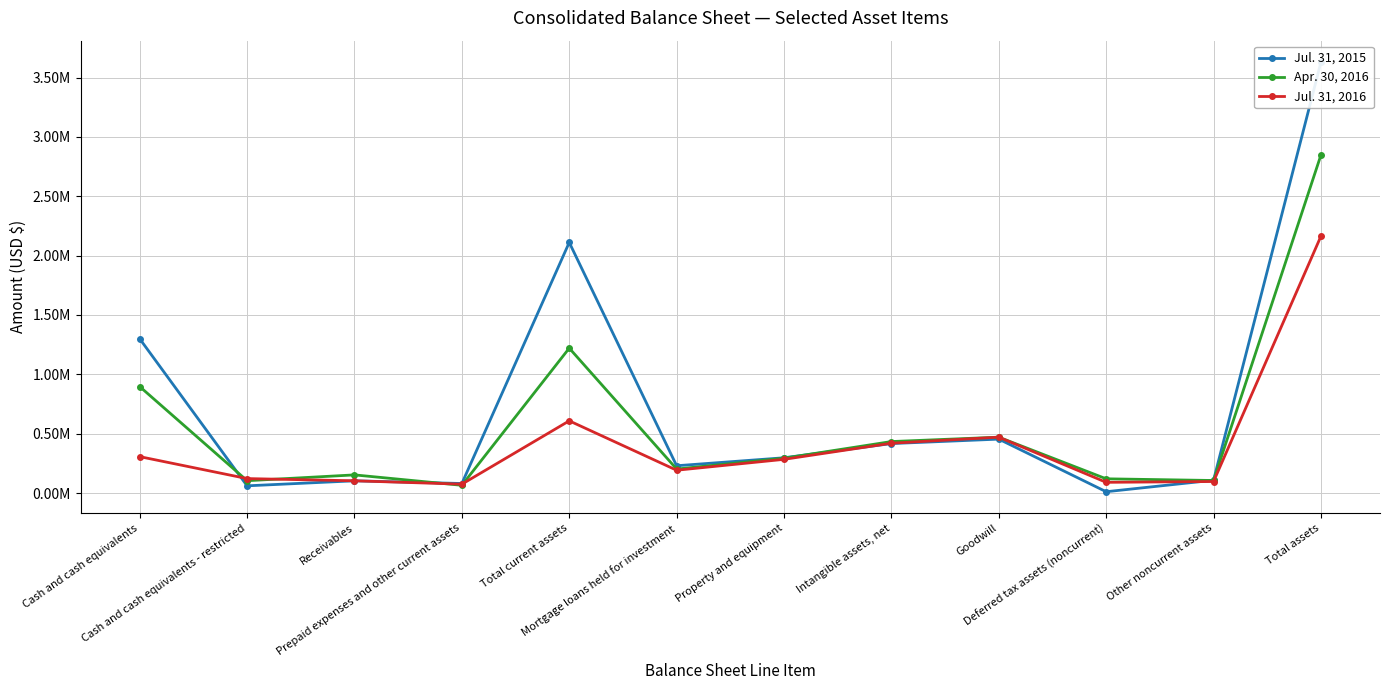

What are all the series names shown in the legend?

Jul. 31, 2015, Apr. 30, 2016, Jul. 31, 2016